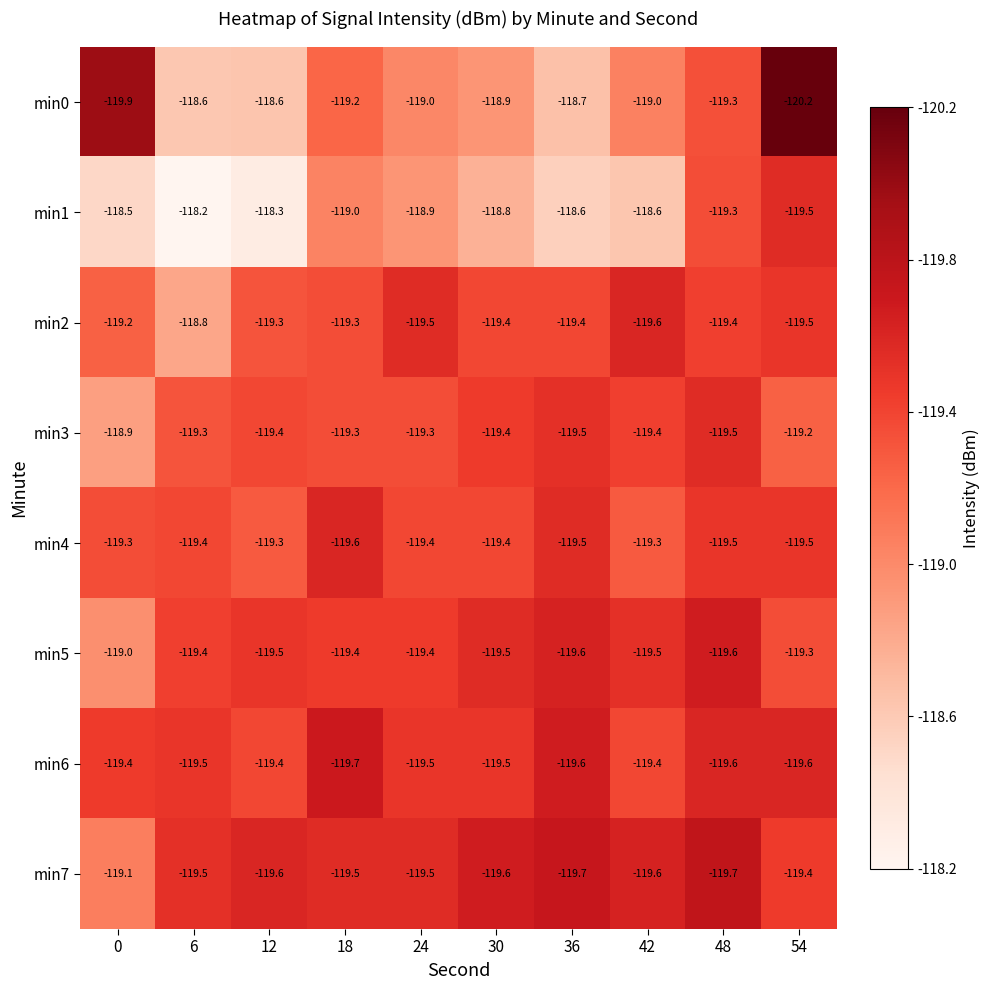

What is the maximum value shown in the chart?

-118.2